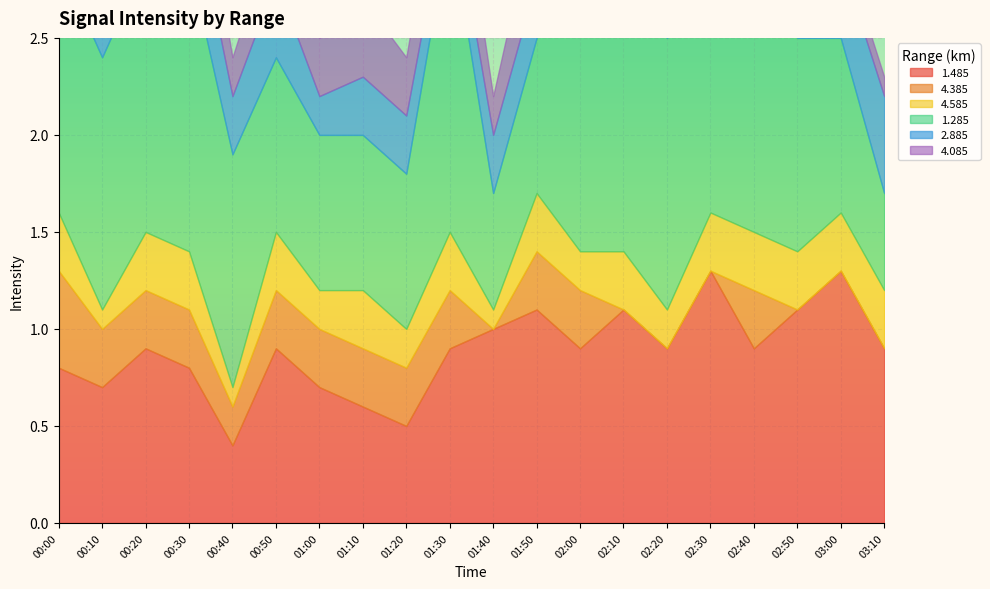

What is the total value across all series at 02:20?

3.4